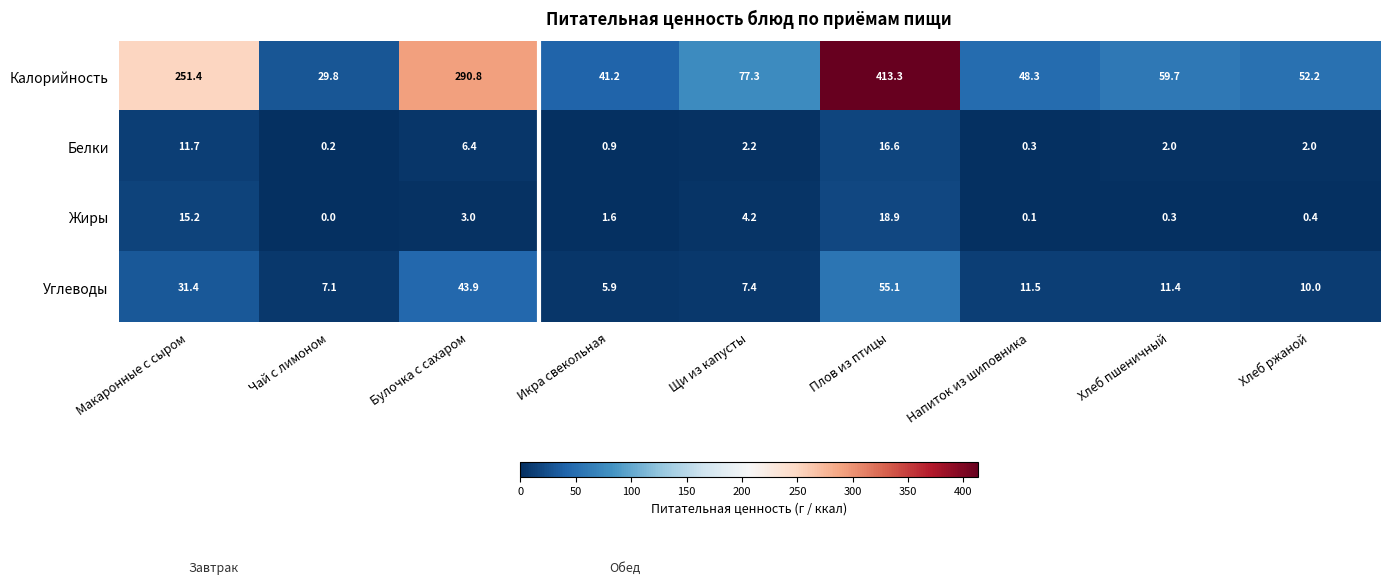

How many data points in Жиры are less than 1?

4